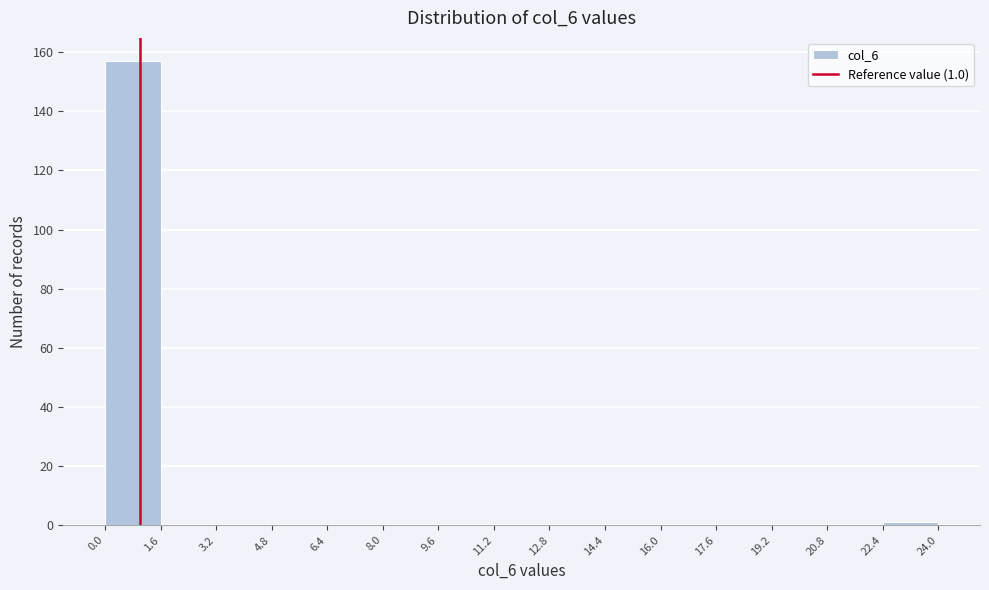

Which range on the x-axis has the tallest bar?

0.0 to 1.6